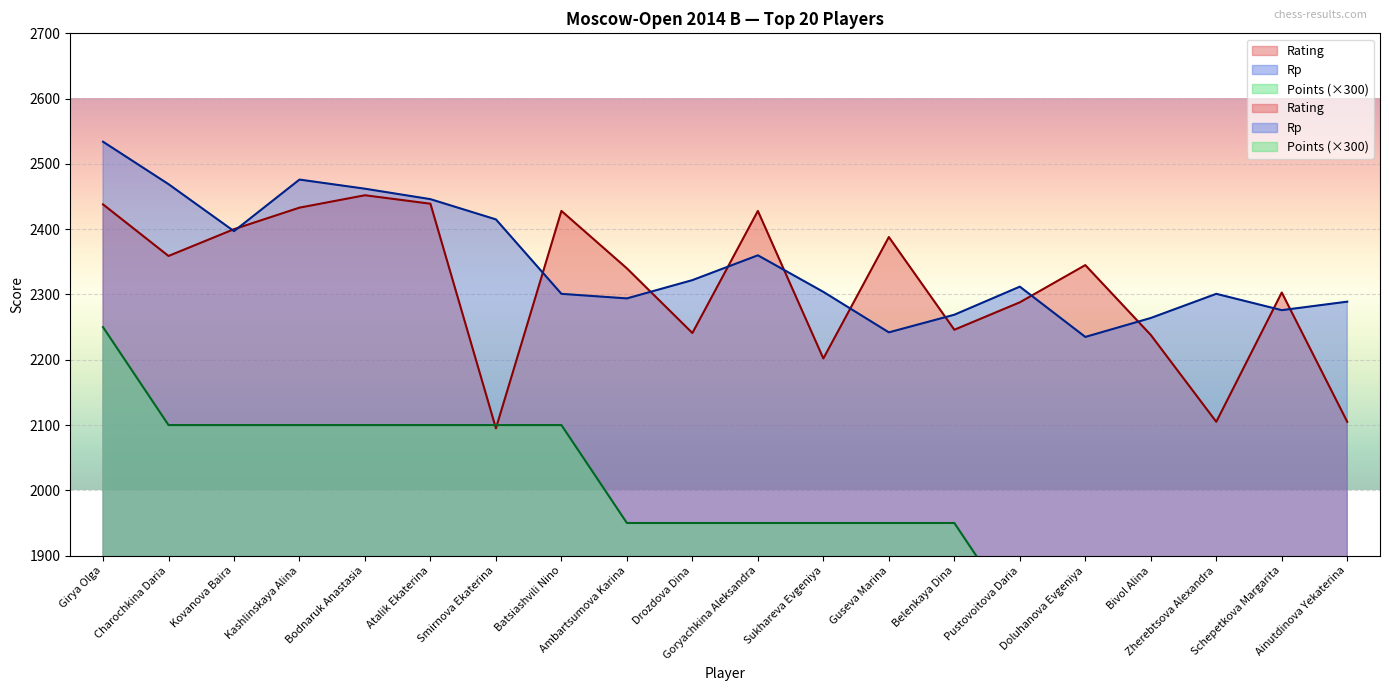

At which label does Rp reach its peak?

Girya Olga